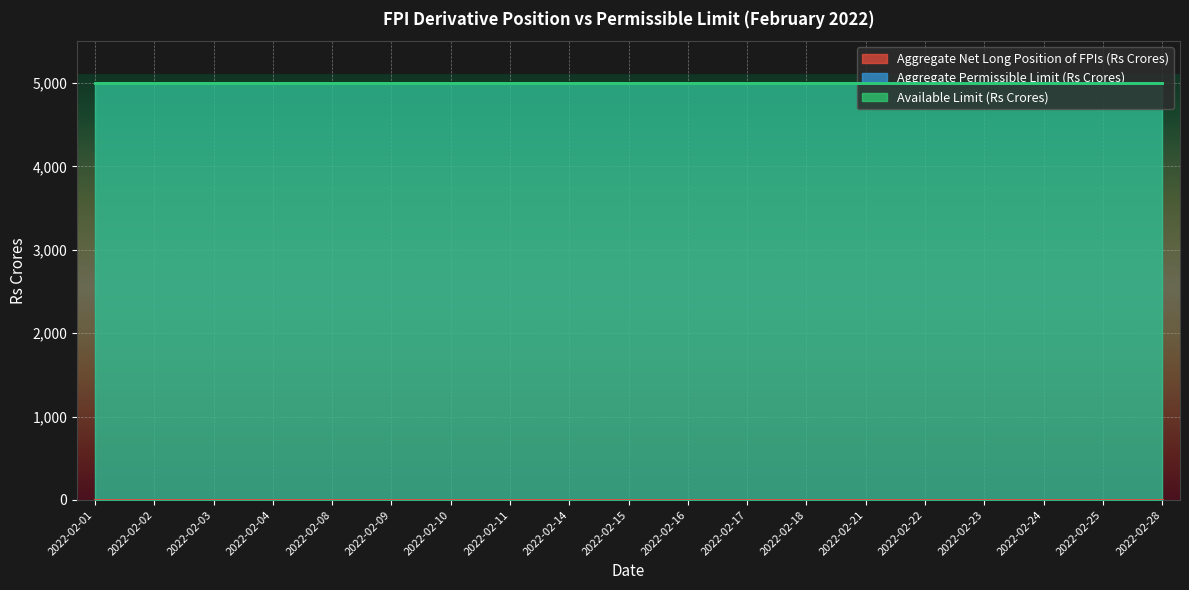

What is the total value across all series at 2022-02-03?

10000